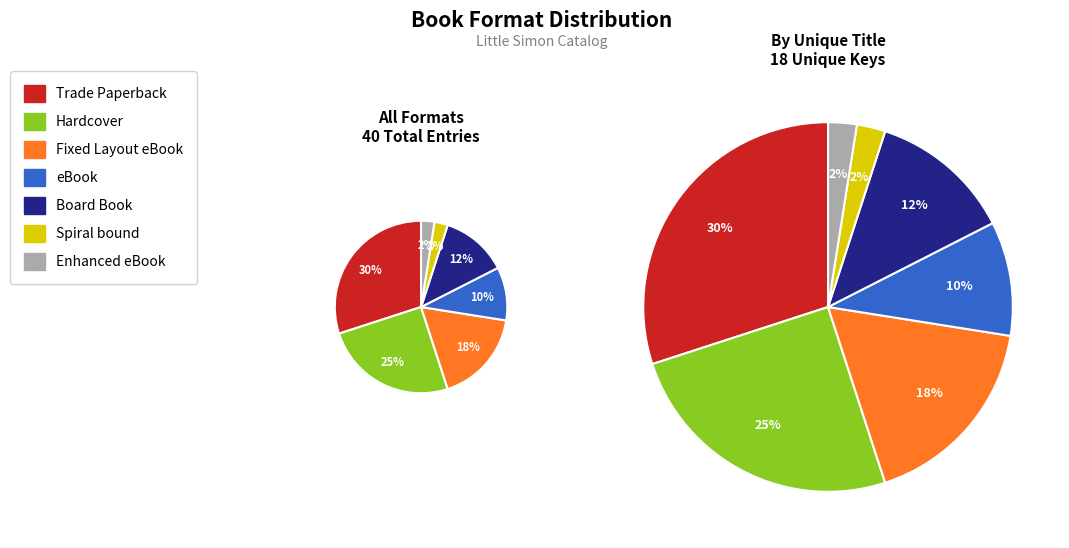

How many segments does this pie chart have?

7